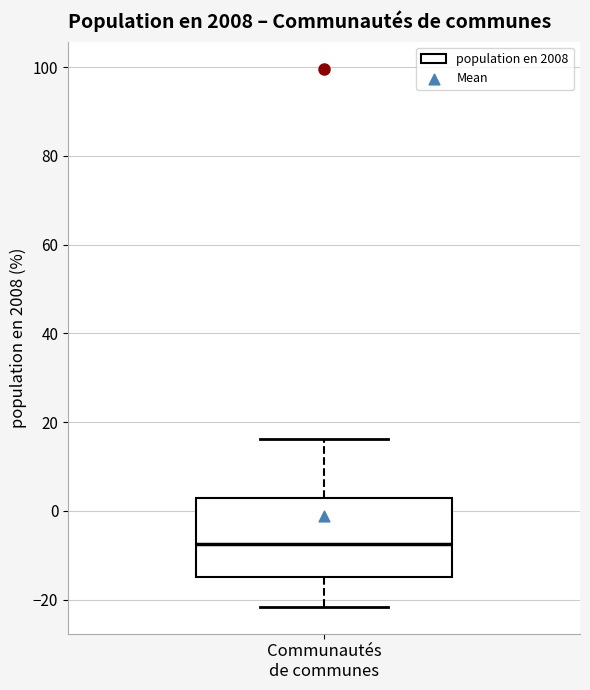

Read this box plot against the y-axis: the position of the median line, the range covered by the box, and the ends of both whiskers. The values are not printed on the chart, so give them approximately, as read against the axis.

median -8, box -14 to 2, whiskers -22 to 16